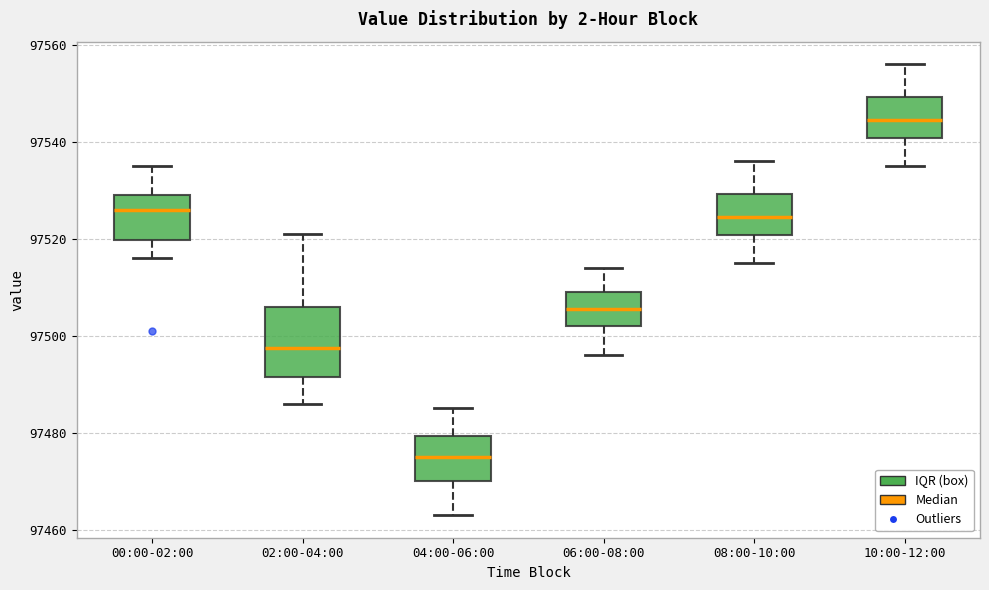

Comparing the boxes themselves (not the whiskers), which one is the tallest?

02:00-04:00